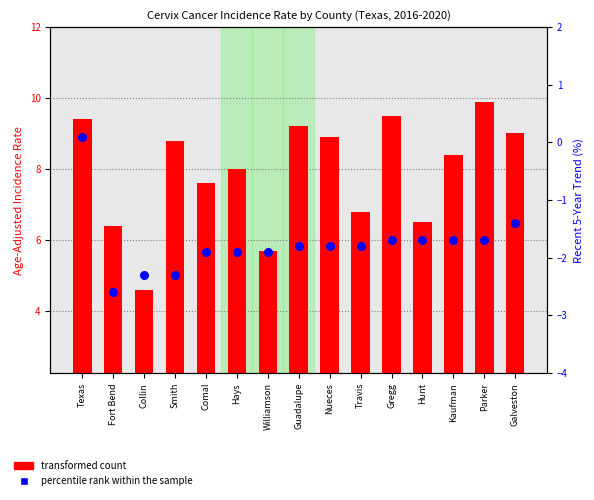

At how many categories does at least one series exceed 7?

10